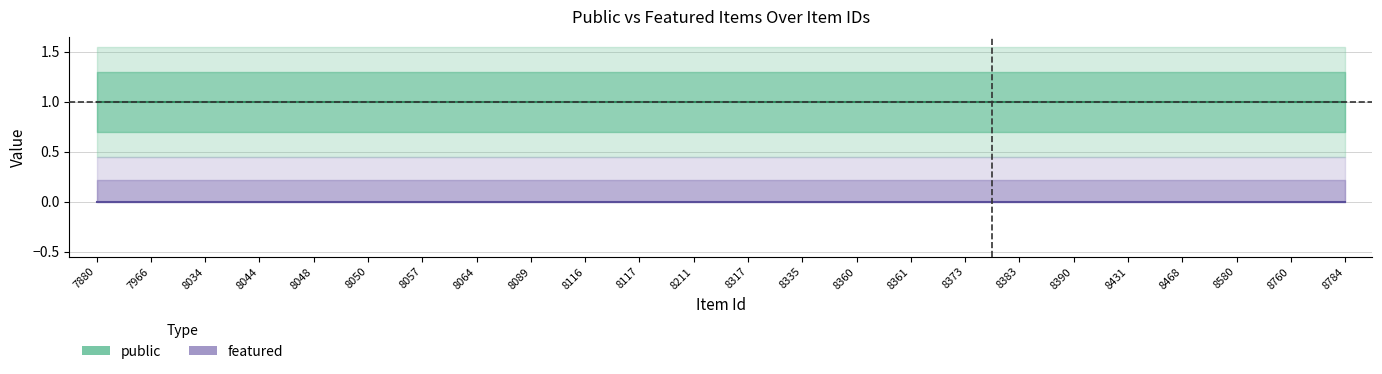

Rank the series by their maximum value, from highest to lowest.

public, featured